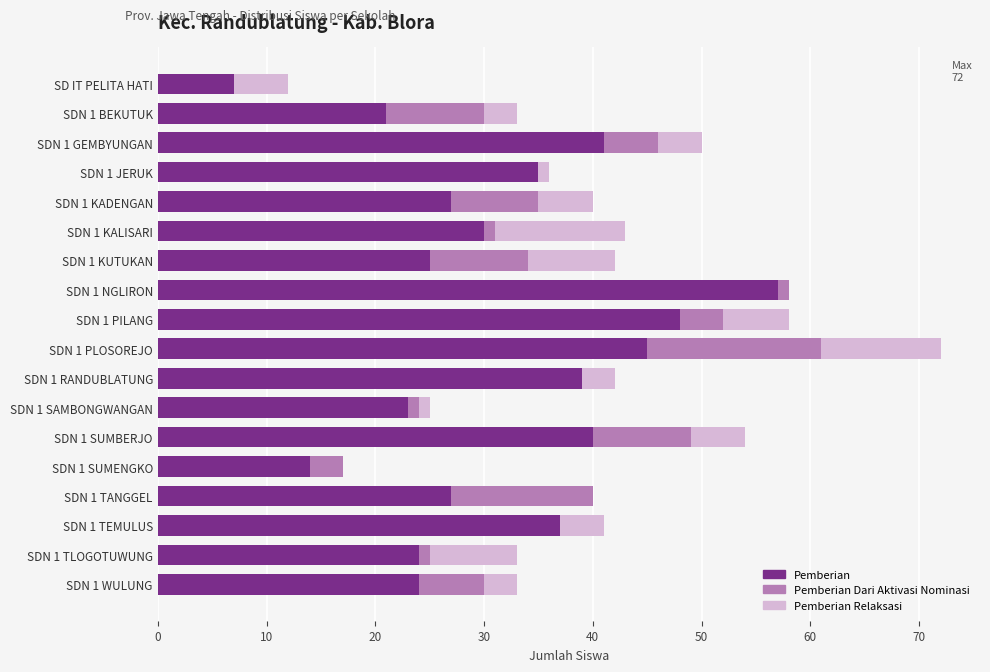

What is the maximum value for Pemberian?

57